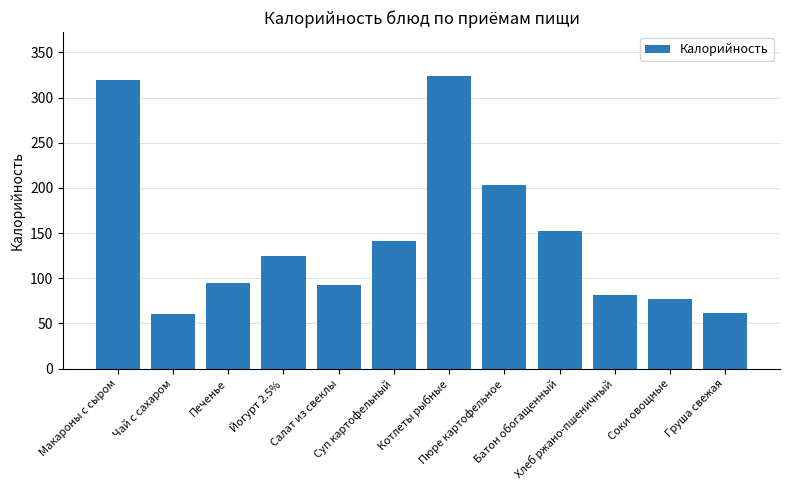

What is the value of the 6th bar from the left?

141.0